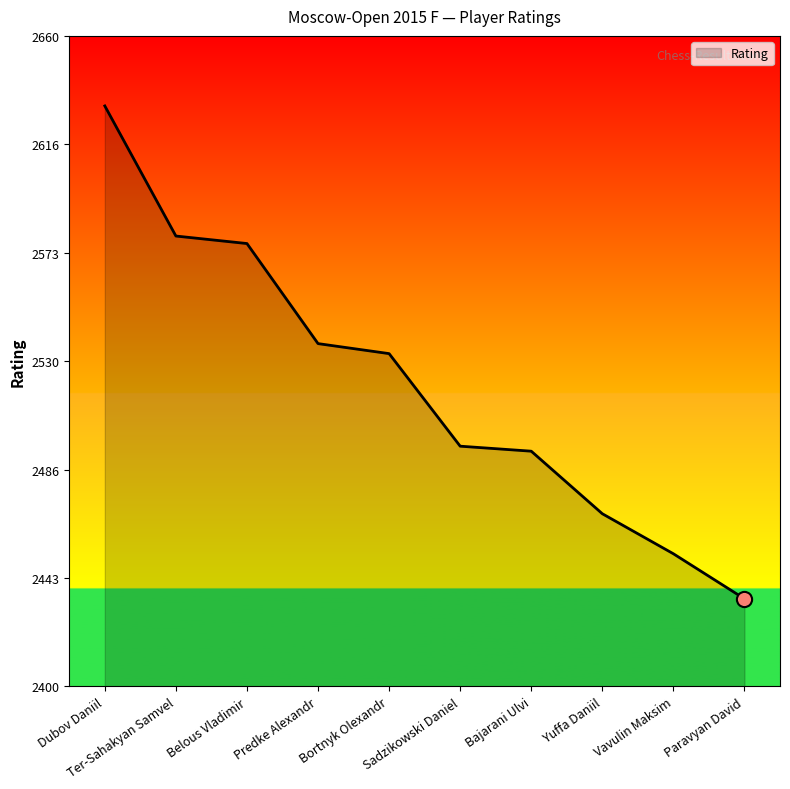

What is the change in value from Predke Alexandr to Bajarani Ulvi?

-43